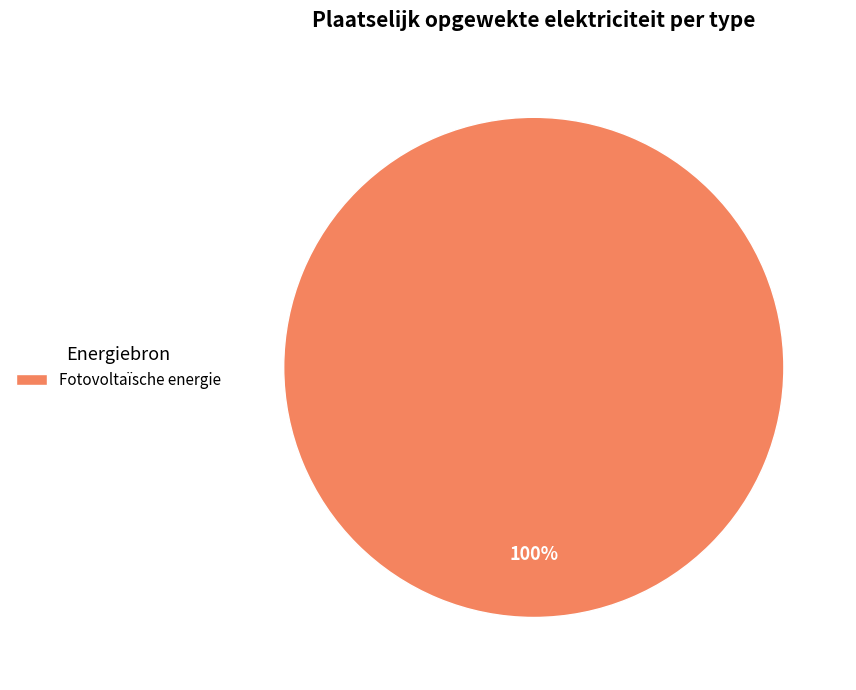

Rank the categories by value from lowest to highest.

Fotovoltaïsche energie